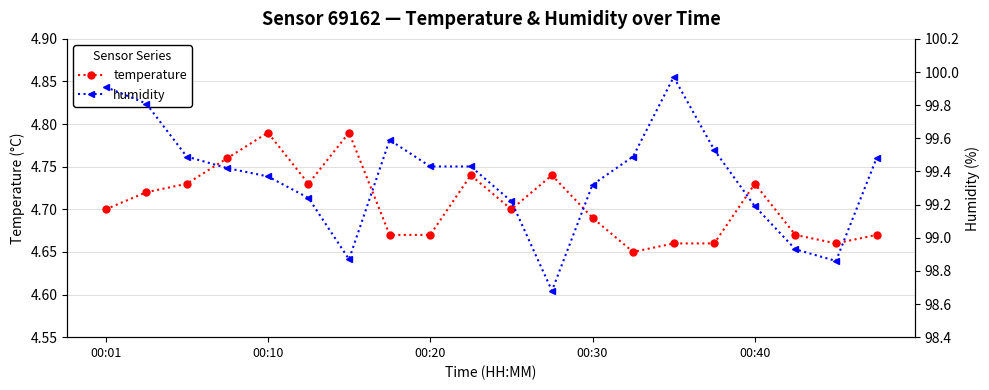

At which category does humidity reach its first local valley?

6